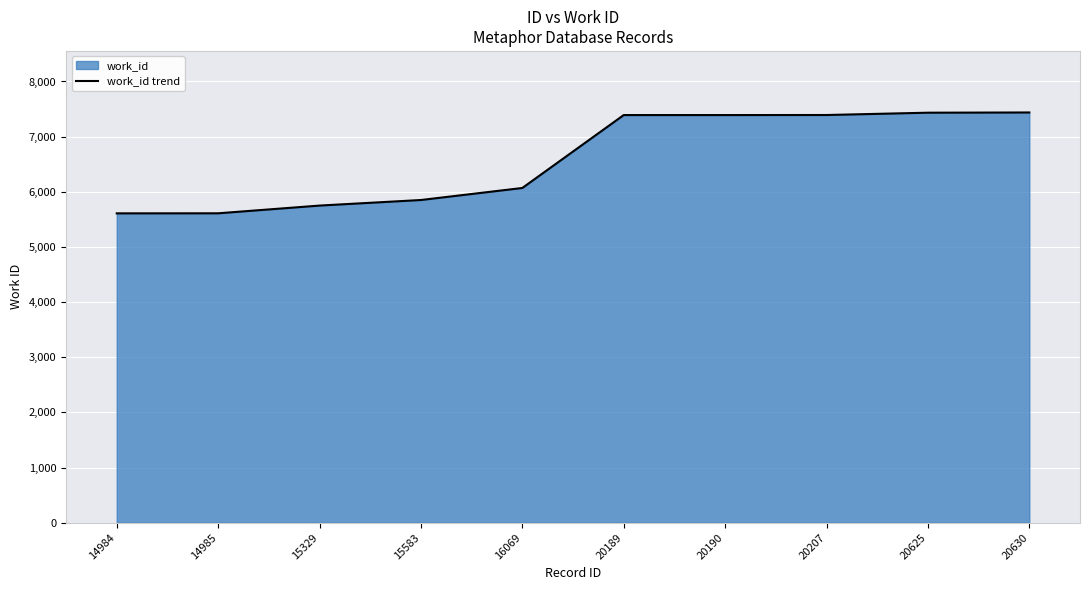

Reading right to left, extract all data points from this chart.

20630=7438	20625=7434	20207=7392	20190=7391	20189=7391	16069=6069	15583=5851	15329=5750	14985=5610	14984=5609